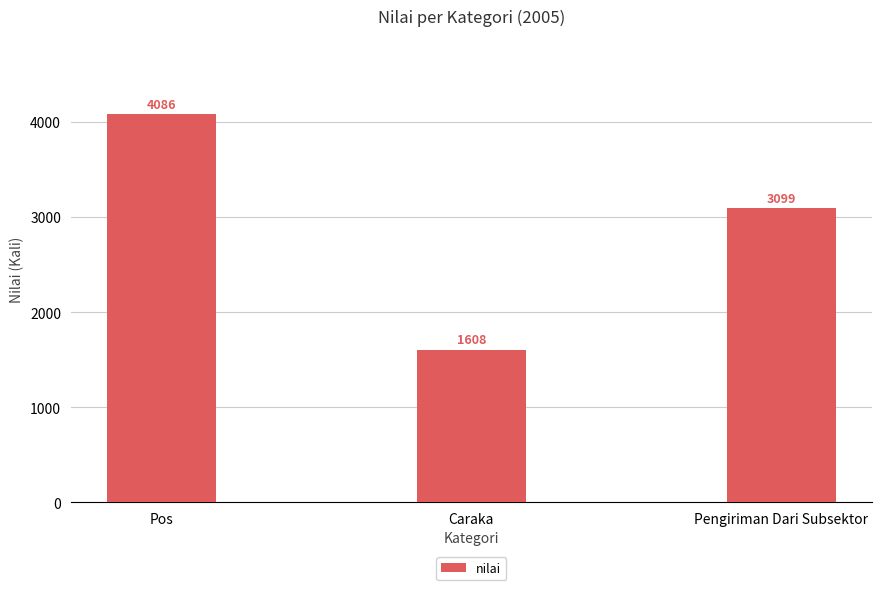

Is it true that the value at Pengiriman Dari Subsektor is 3099?

True